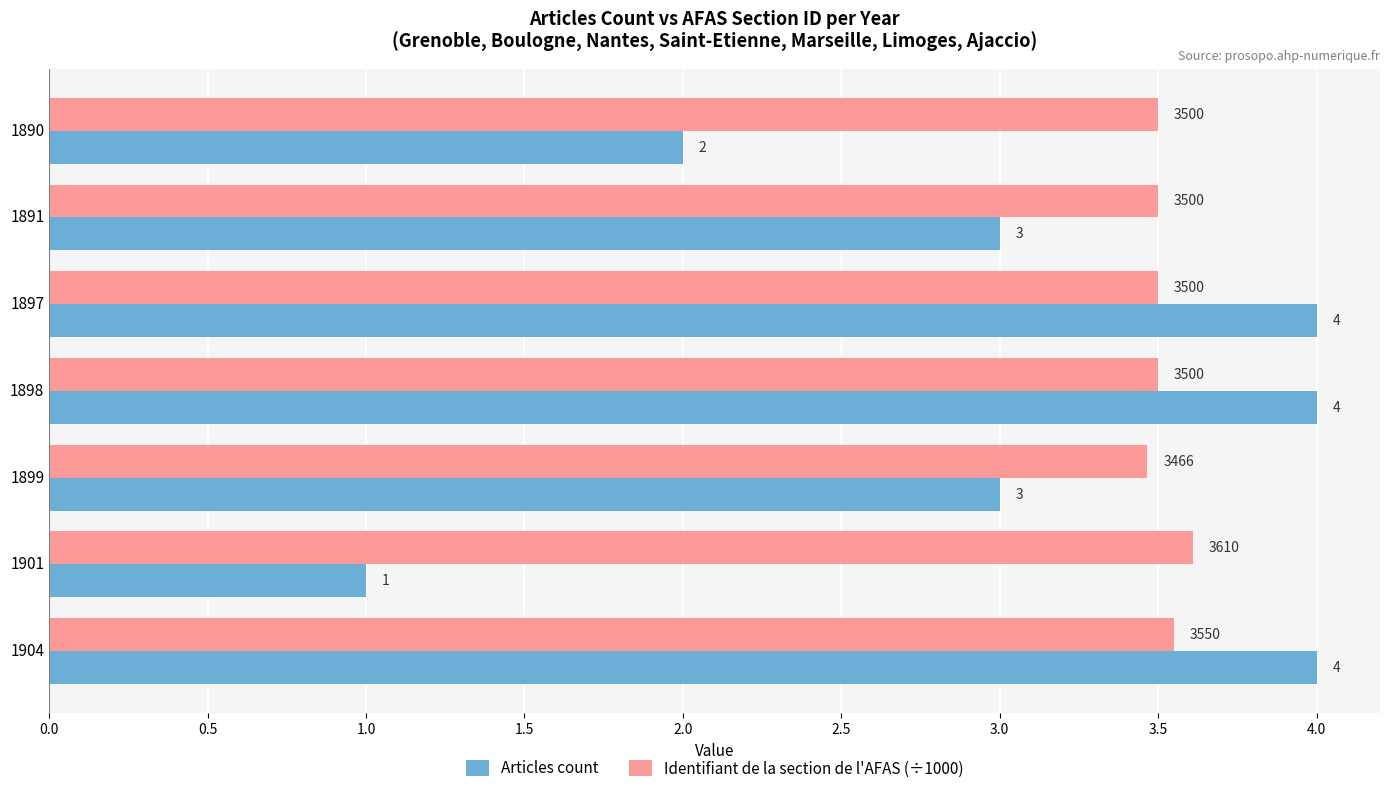

Rank the series by their average value, from highest to lowest.

Identifiant de la section de l'AFAS (÷1000), Articles count